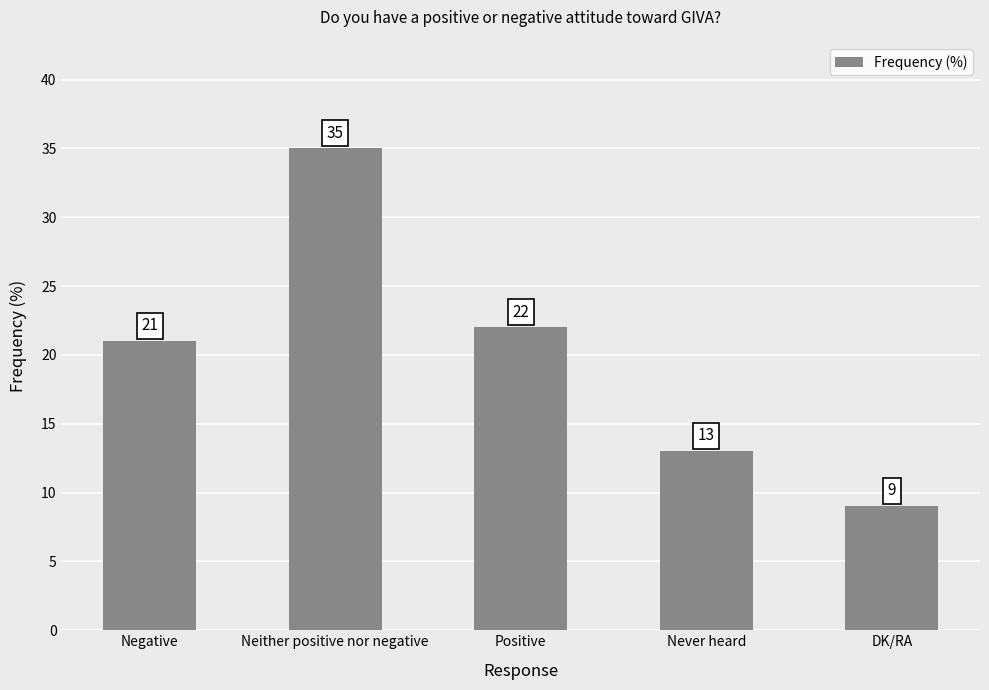

Are the bars grouped side by side (vs. stacked)?

No